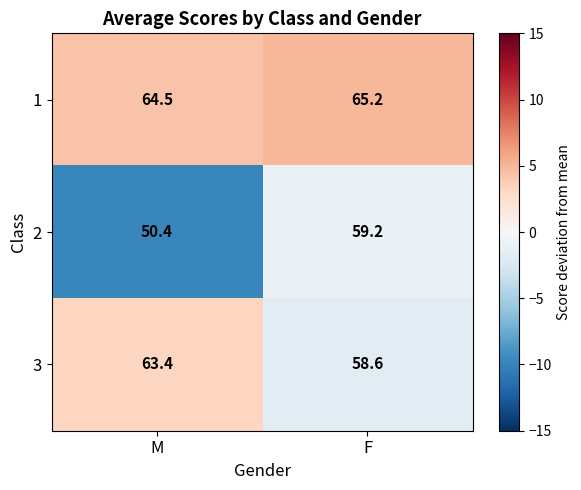

Is the value of 1 at M greater than the value of 2 at F?

Yes